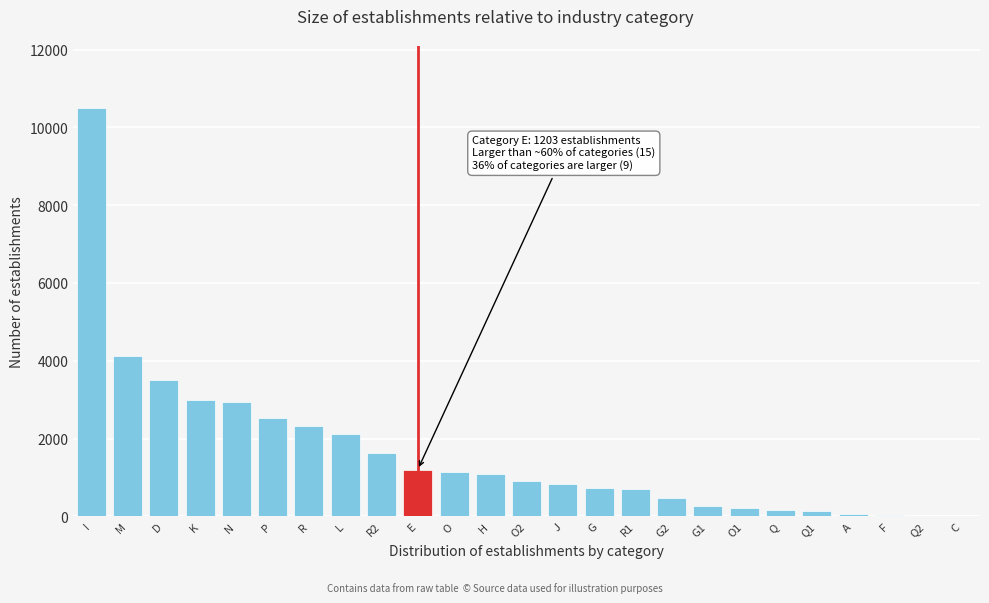

Read the value at N.

2952